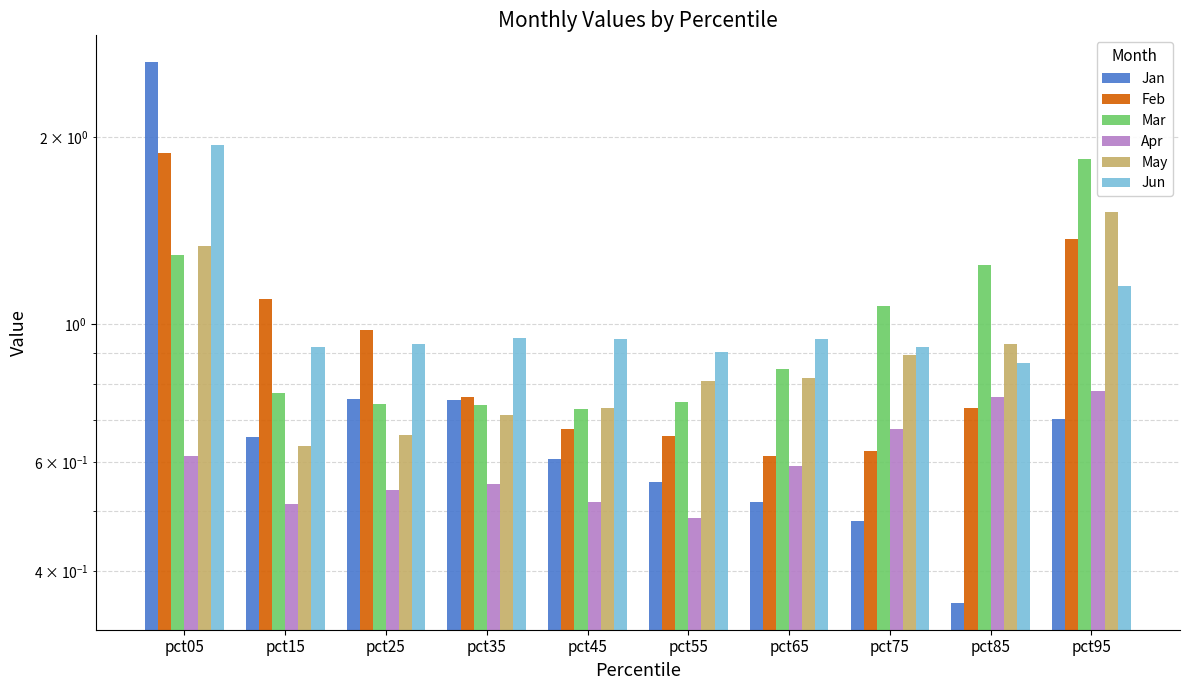

What is the value of the May bar at the 2nd from the left?

0.6